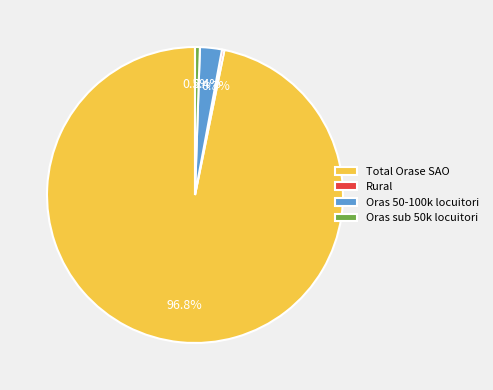

Which has a higher value, Oras sub 50k locuitori or Oras 50-100k locuitori?

Oras 50-100k locuitori